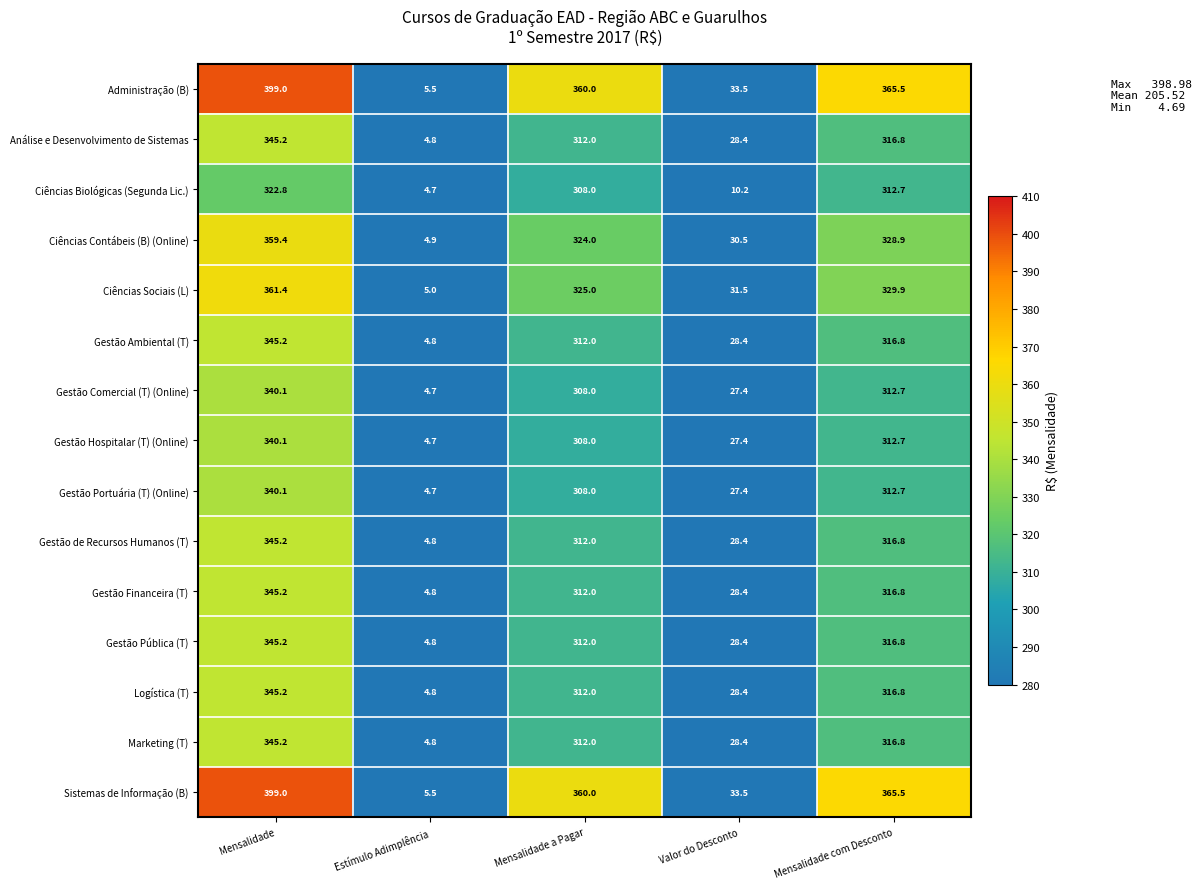

How many series are shown in this chart?

15